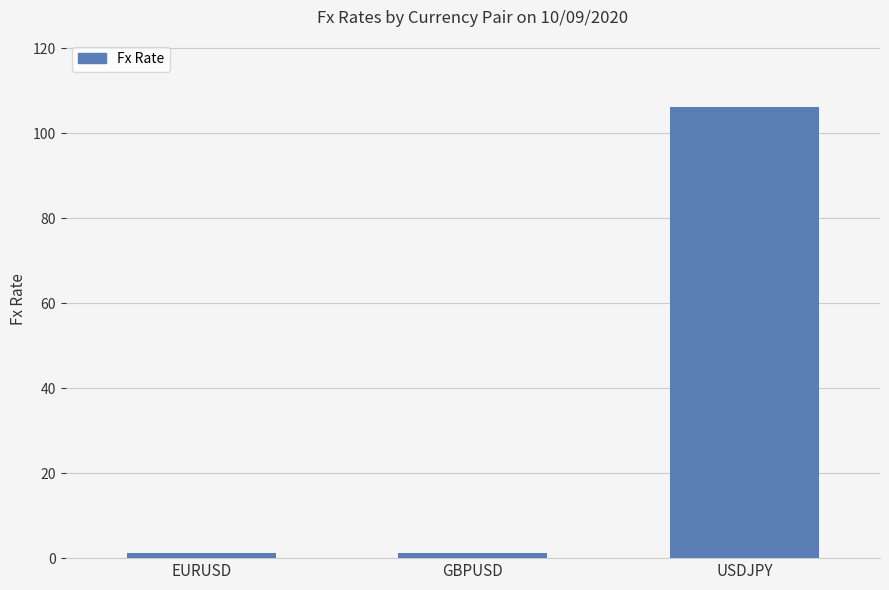

How many data points does each series have?

3